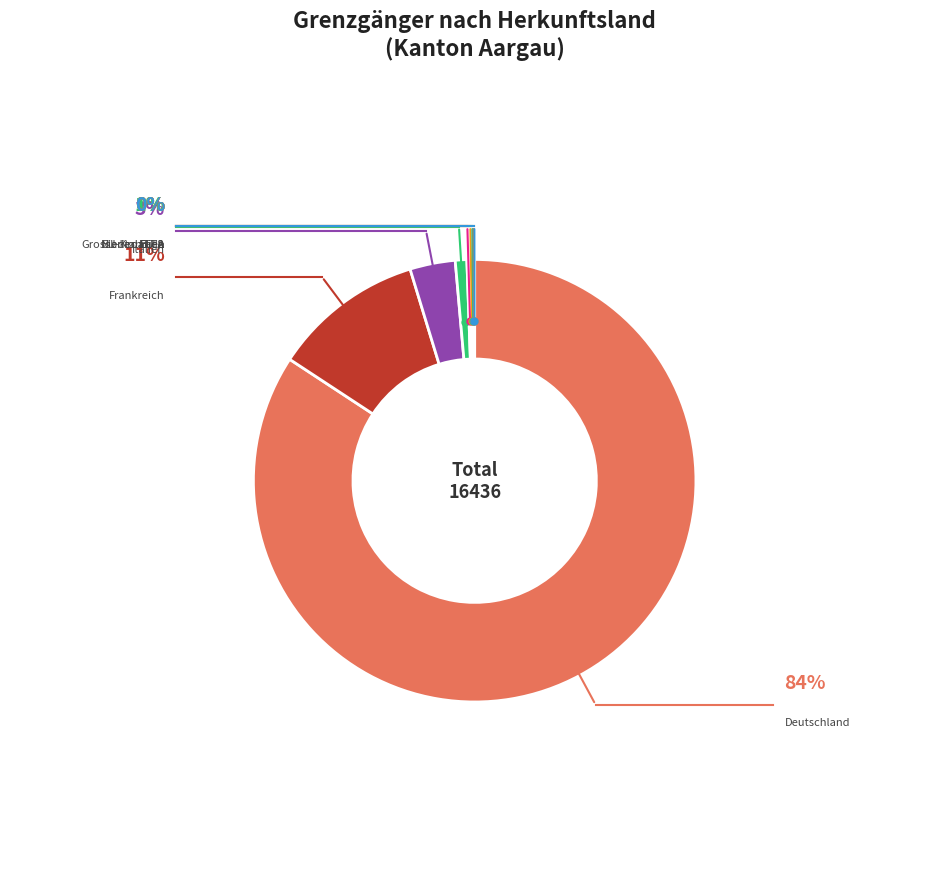

How many slices are in this pie chart?

9